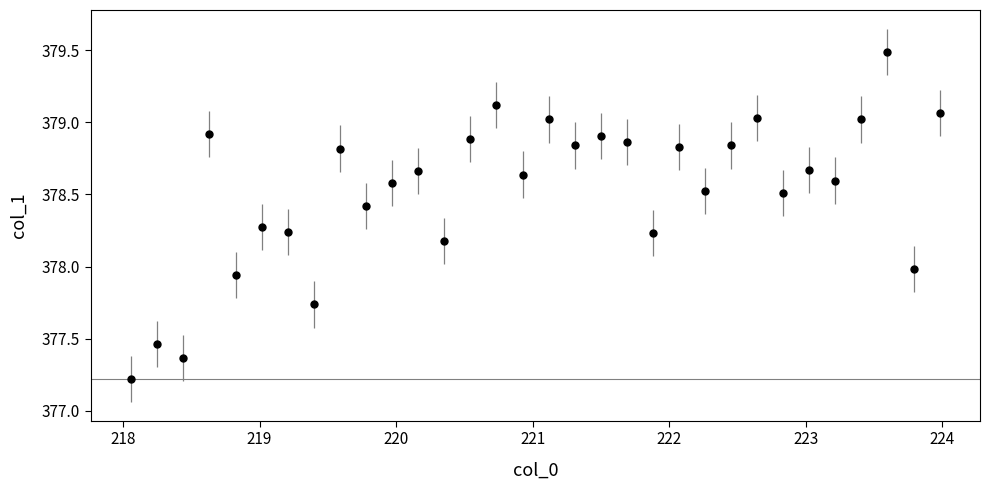

What is the sum of all values?

12112.9